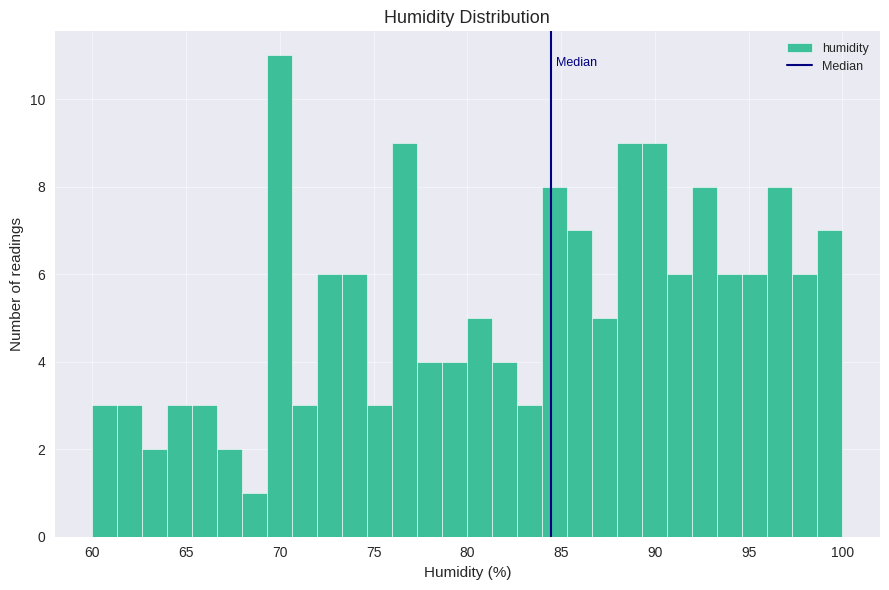

Around what value on the x-axis is the tallest bar? Give the approximate position of its centre, as read against the axis.

70.0